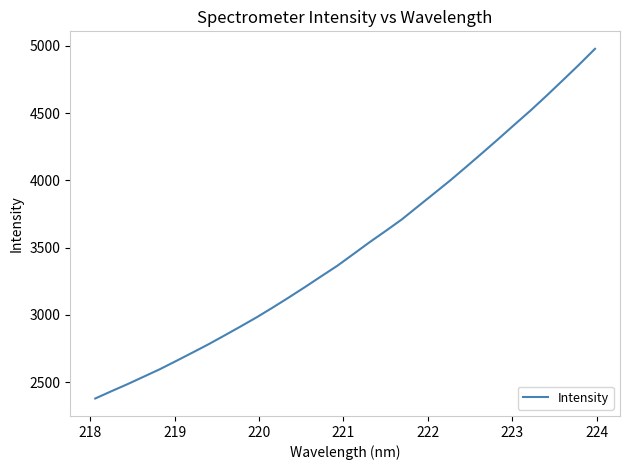

What is the maximum value shown in the chart?

4977.3